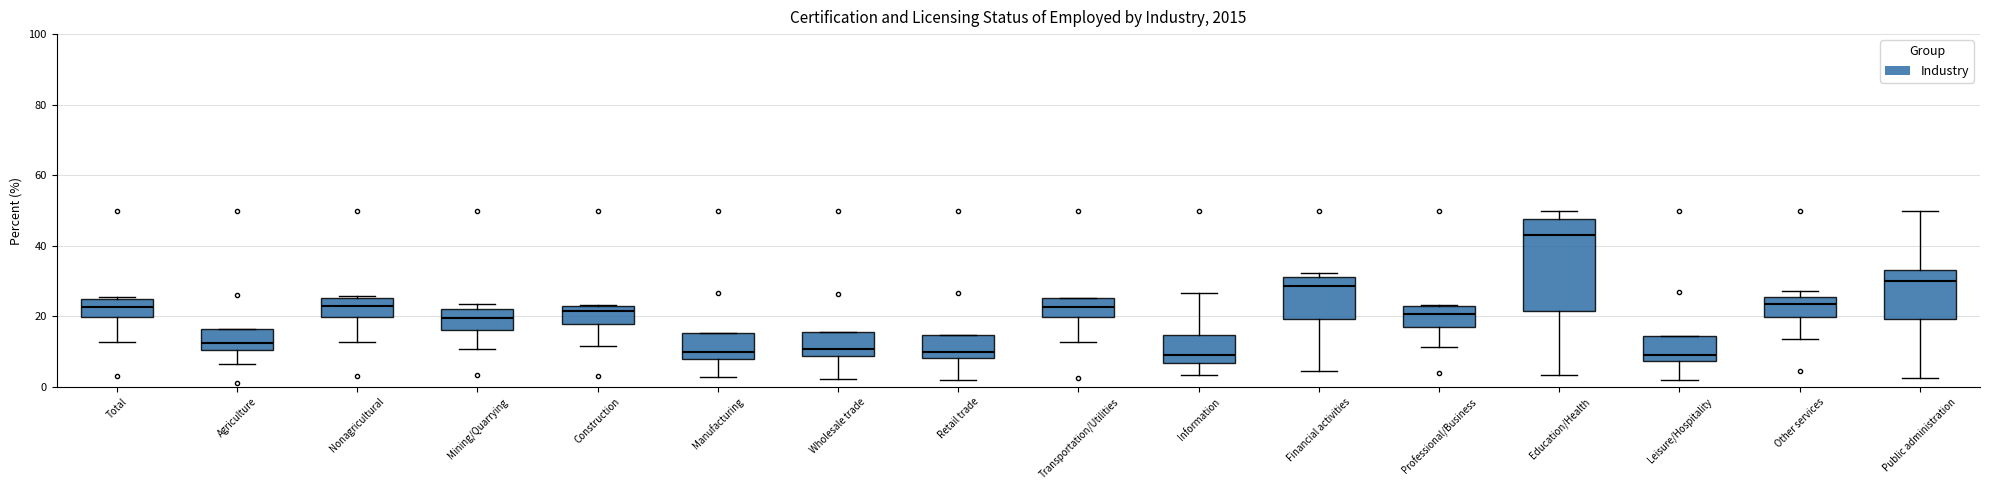

Reading left to right, transcribe this box plot: for each box, give where its median line is, the range the box spans, and where its two whiskers end, as read against the y-axis. The values are not printed on the chart, so give them approximately, as read against the axis.

Total: median 22, box 20 to 24, whiskers 12 to 26
Agriculture: median 12, box 10 to 16, whiskers 6 to 16
Nonagricultural: median 22, box 20 to 26, whiskers 12 to 26 (just above the box's upper edge)
Mining/Quarrying: median 20, box 16 to 22, whiskers 10 to 24
Construction: median 22, box 18 to 24, whiskers 12 to 24
Manufacturing: median 10, box 8 to 16, whiskers 2 to 16
Wholesale trade: median 10, box 8 to 16, whiskers 2 to 16
Retail trade: median 10, box 8 to 14, whiskers 2 to 14
Transportation/Utilities: median 22, box 20 to 26, whiskers 12 to 26
Information: median 8, box 6 to 14, whiskers 4 to 26
Financial activities: median 28, box 20 to 32, whiskers 4 to 32 (just above the box's upper edge)
Professional/Business: median 20, box 18 to 22, whiskers 12 to 24
Education/Health: median 44, box 22 to 48, whiskers 4 to 50
Leisure/Hospitality: median 10, box 8 to 14, whiskers 2 to 14
Other services: median 24, box 20 to 26, whiskers 14 to 28
Public administration: median 30, box 20 to 34, whiskers 2 to 50